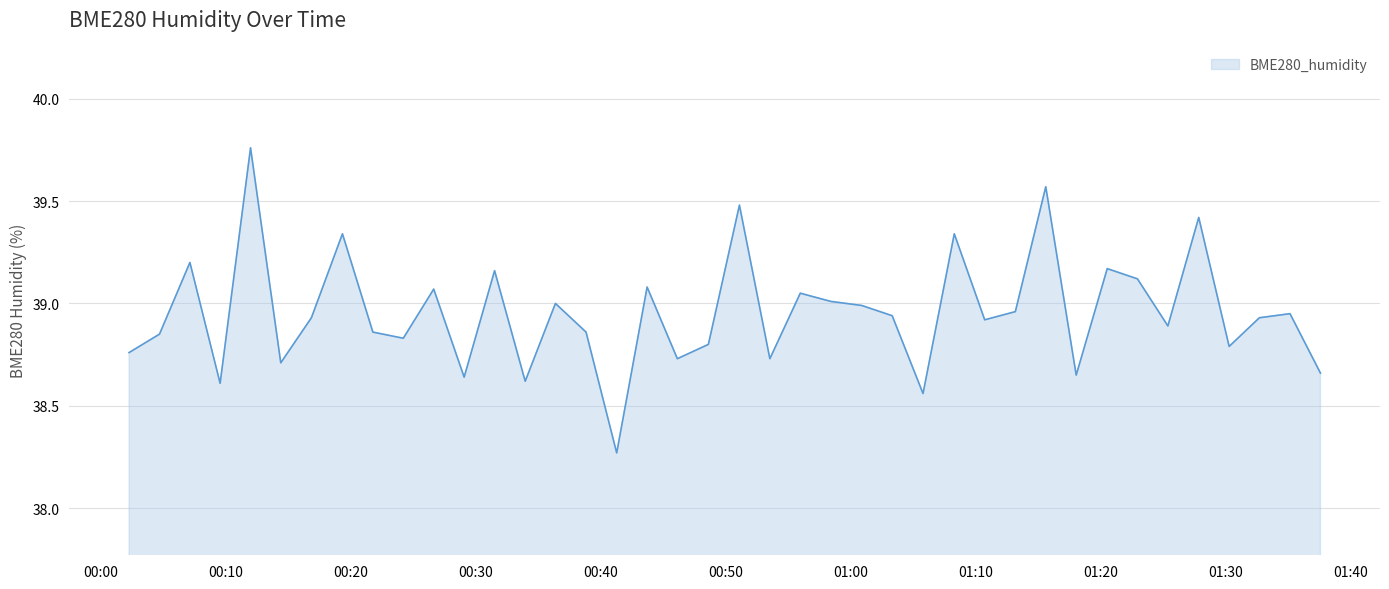

Does the chart display data point markers on the line(s)?

No